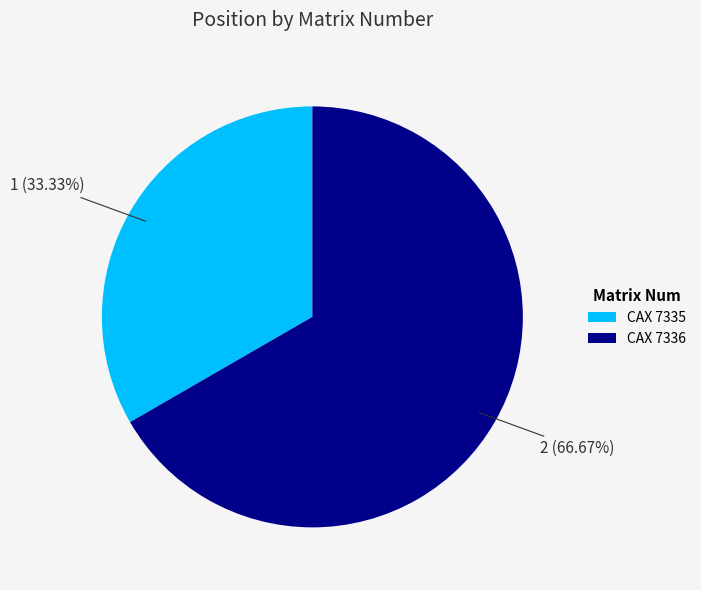

Rank the categories by value from highest to lowest.

CAX 7336, CAX 7335